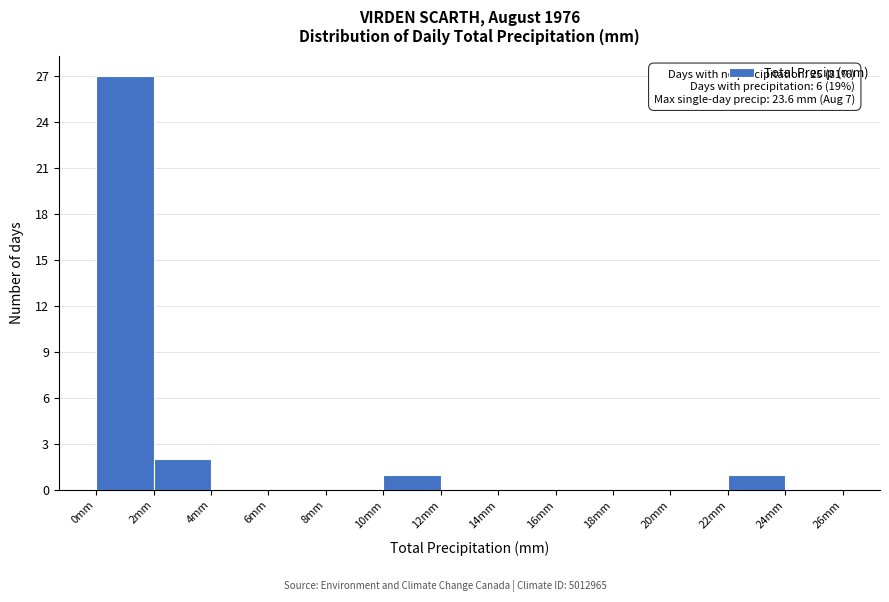

Over which range of the x-axis is the bar tallest?

0 to 2